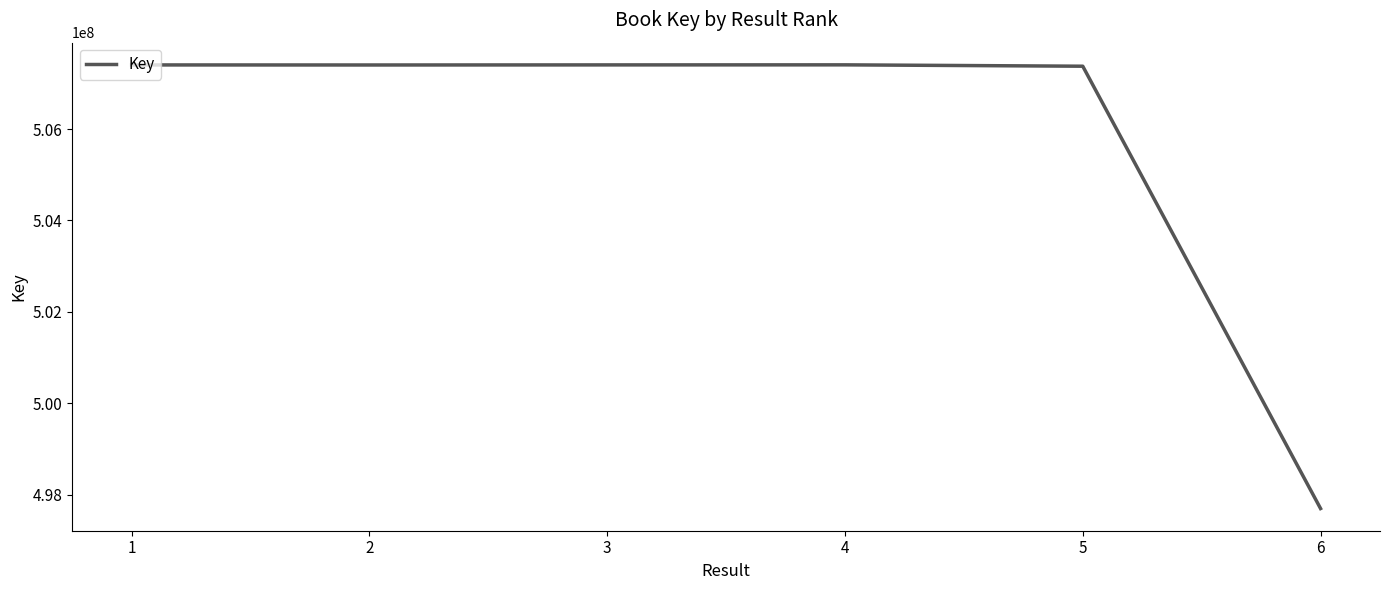

True or false: the data shows 276658816 at 3.

False